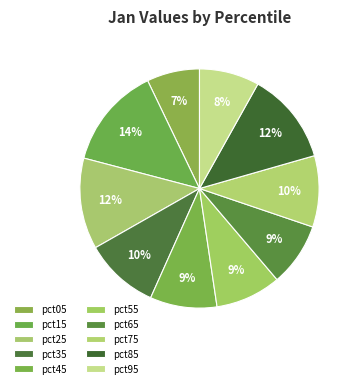

True or false: pct75 accounts for 1% of the total.

False